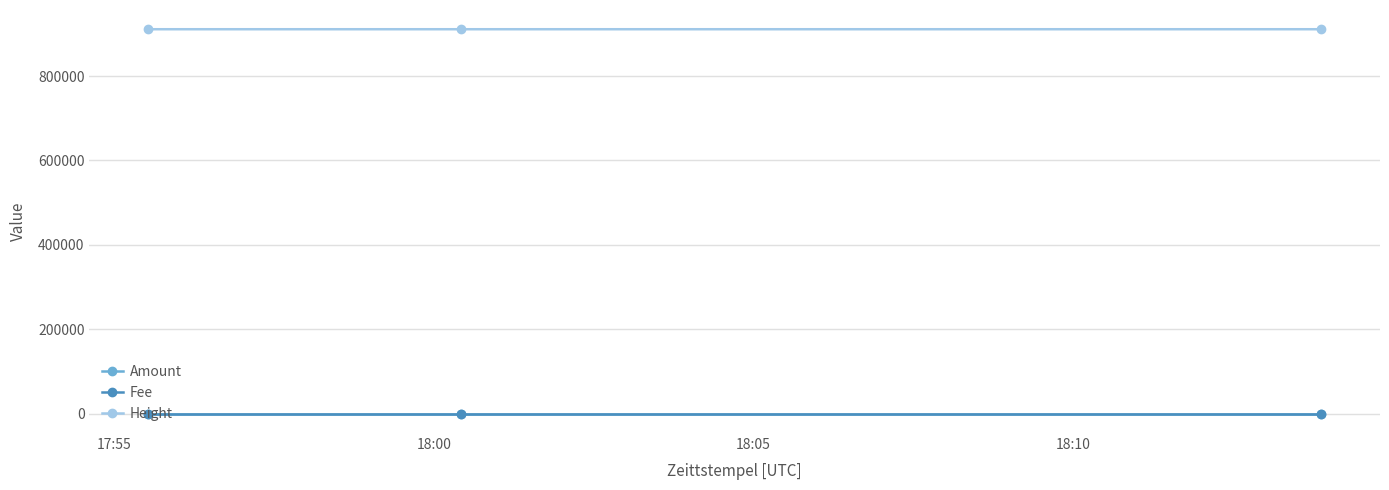

What is the greatest value displayed?

910817.0